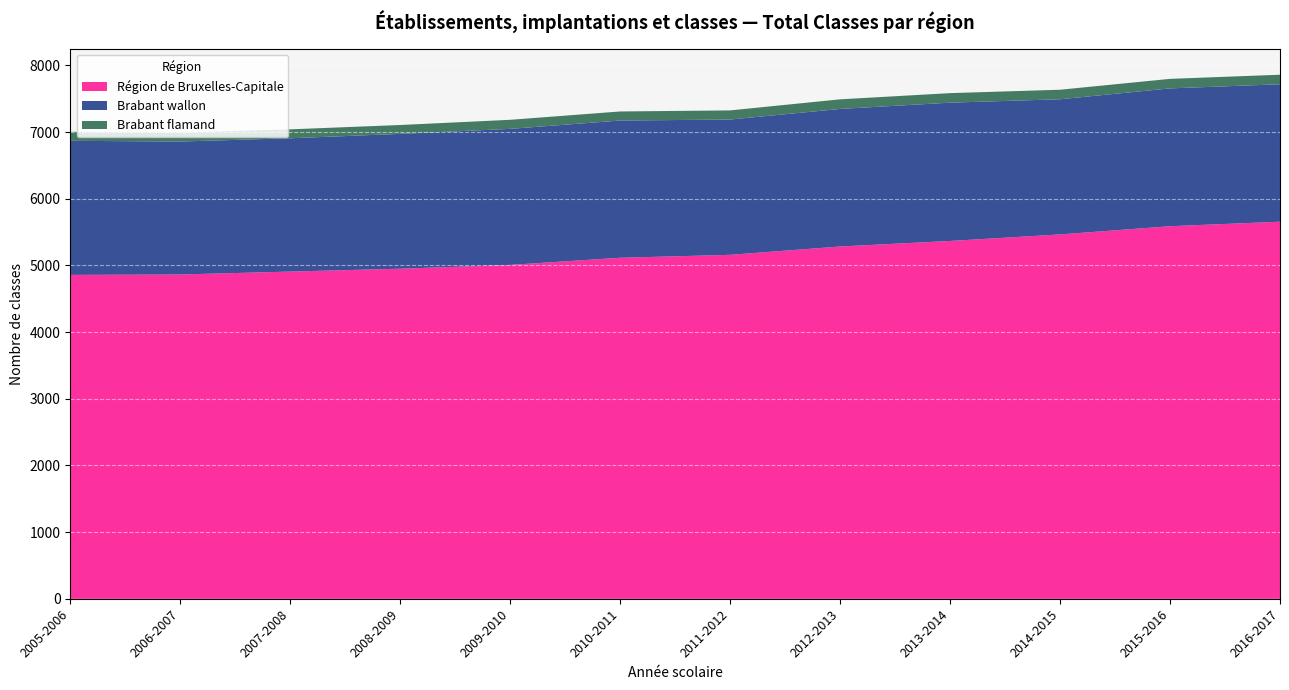

Reading left to right, transcribe all the data shown in this chart.

Région de Bruxelles-Capitale: 2005-2006=4858	2006-2007=4864	2007-2008=4908	2008-2009=4951	2009-2010=5008	2010-2011=5115	2011-2012=5159	2012-2013=5284	2013-2014=5367	2014-2015=5465	2015-2016=5588	2016-2017=5656
Brabant wallon: 2005-2006=2011	2006-2007=1994	2007-2008=1999	2008-2009=2022	2009-2010=2040	2010-2011=2058	2011-2012=2029	2012-2013=2063	2013-2014=2074	2014-2015=2027	2015-2016=2067	2016-2017=2061
Brabant flamand: 2005-2006=135	2006-2007=134	2007-2008=134	2008-2009=133	2009-2010=136	2010-2011=136	2011-2012=137	2012-2013=144	2013-2014=143	2014-2015=143	2015-2016=143	2016-2017=143